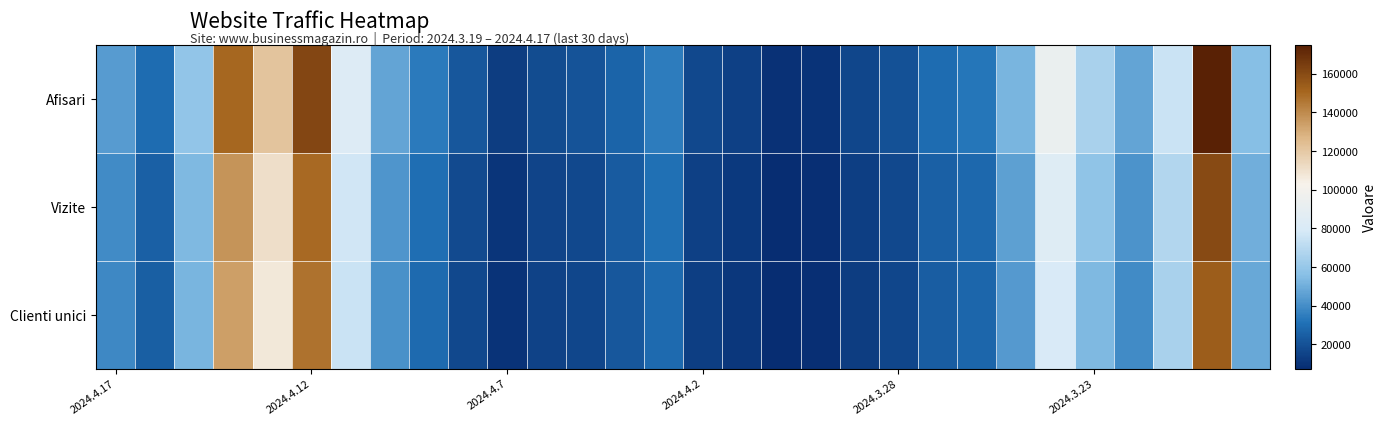

Reading left to right, transcribe all the data shown in this chart.

Afisari: 44391	29230	59088	150489	121724	161411	83287	47265	34084	22226	13069	18580	20796	26952	34621	16898	14380	9309	9910	16168	20093	29158	32676	52149	93660	65526	47223	75309	174833	55473
Vizite: 39545	25800	53880	137470	111008	149670	76824	42501	30009	17985	10228	15551	17244	23314	30600	14367	11713	7826	8580	13582	17156	25418	28441	45769	83808	57926	41771	68050	160418	50280
Clienti unici: 38408	25094	52602	134194	107160	146983	75166	40944	28575	17200	9842	14956	16441	22313	28713	13823	11231	7541	8284	13075	16498	24165	27183	43864	79792	53617	39413	65110	153392	48631